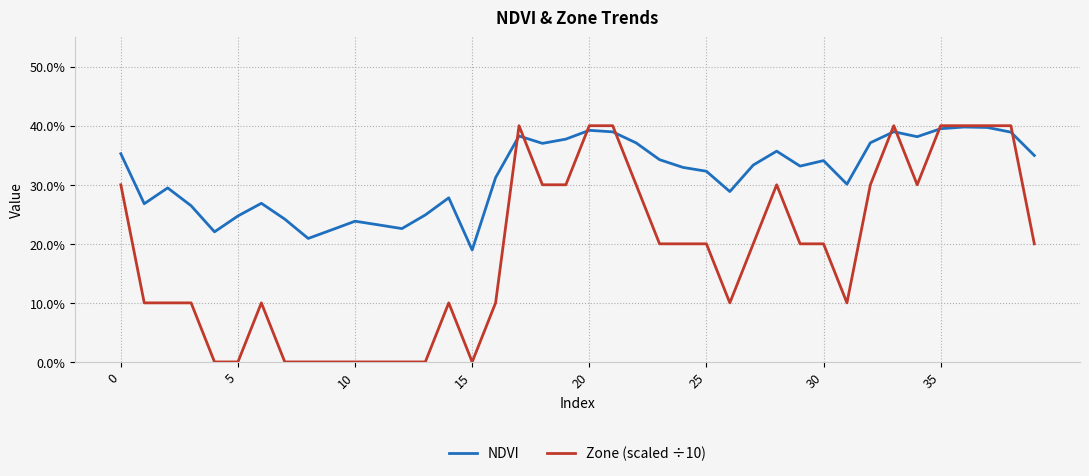

Is this an area chart (filled region under the line)?

No